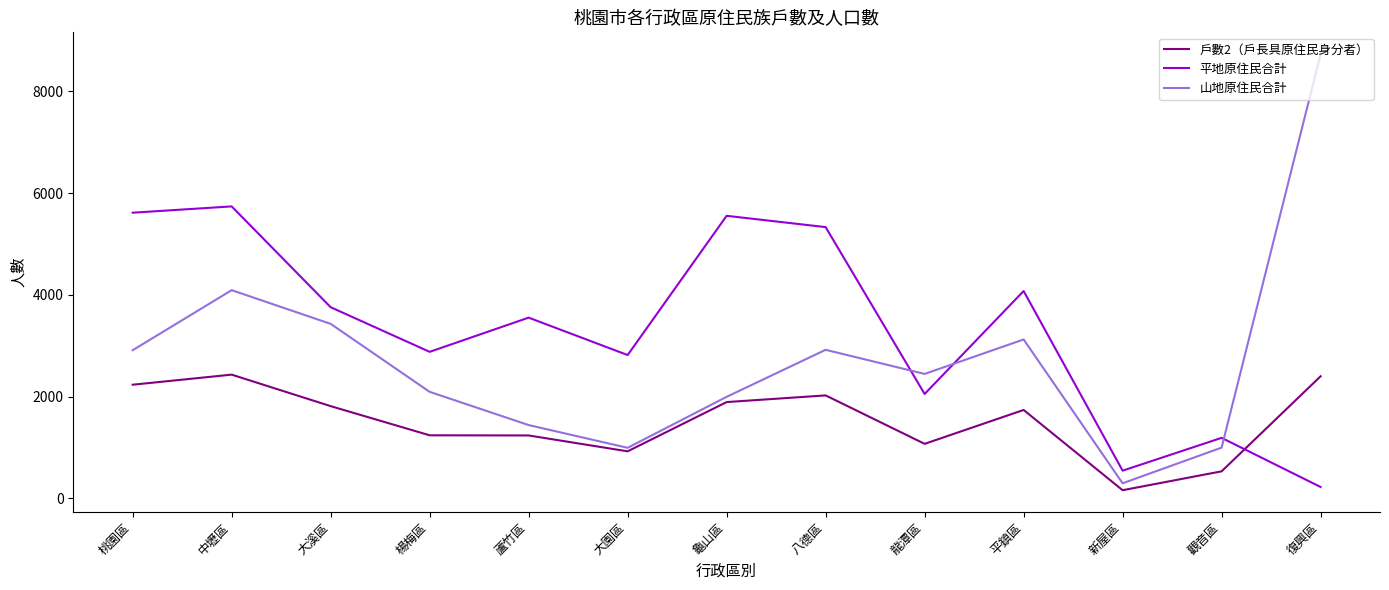

Rank the series by their maximum value, from highest to lowest.

山地原住民合計, 平地原住民合計, 戶數2（戶長具原住民身分者）